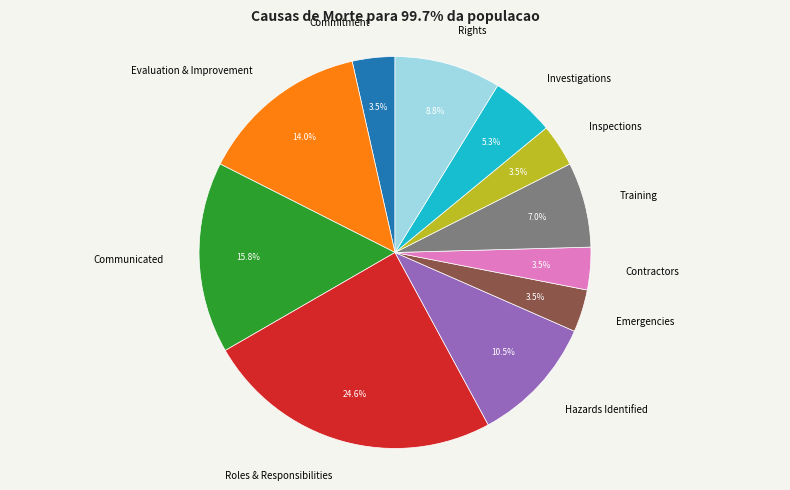

Combined, what portion of the pie is Evaluation & Improvement and Commitment?

17.5%